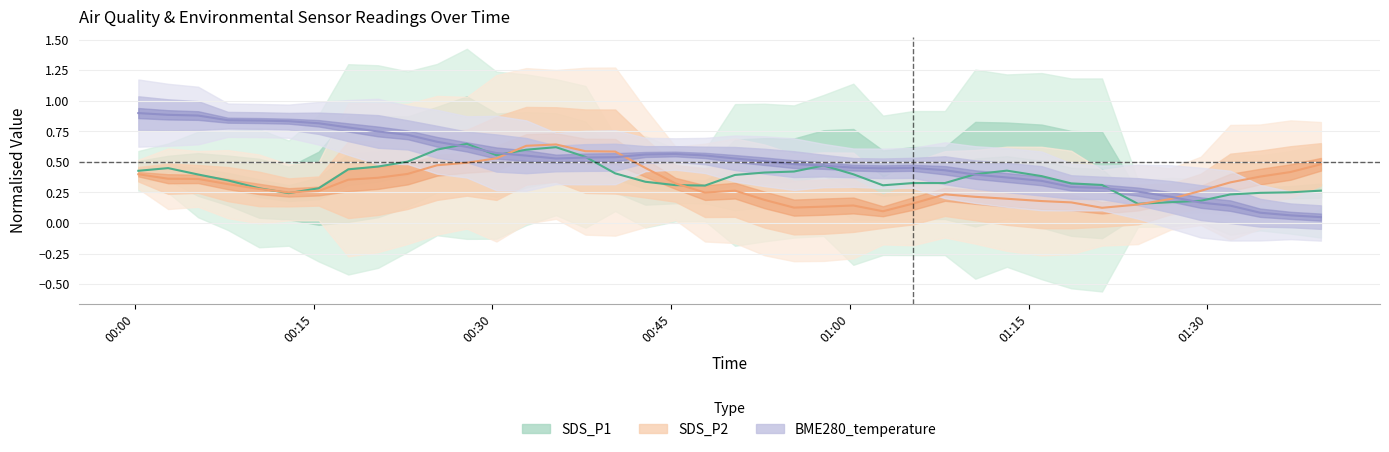

How many categories are shown in the chart?

40